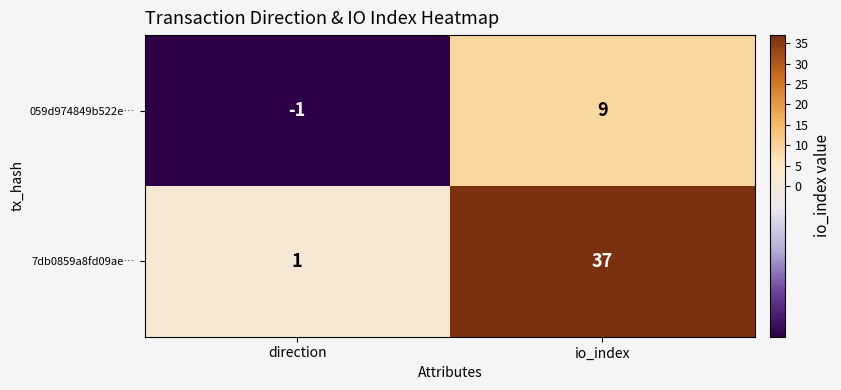

Which category has the lowest value across all series?

direction